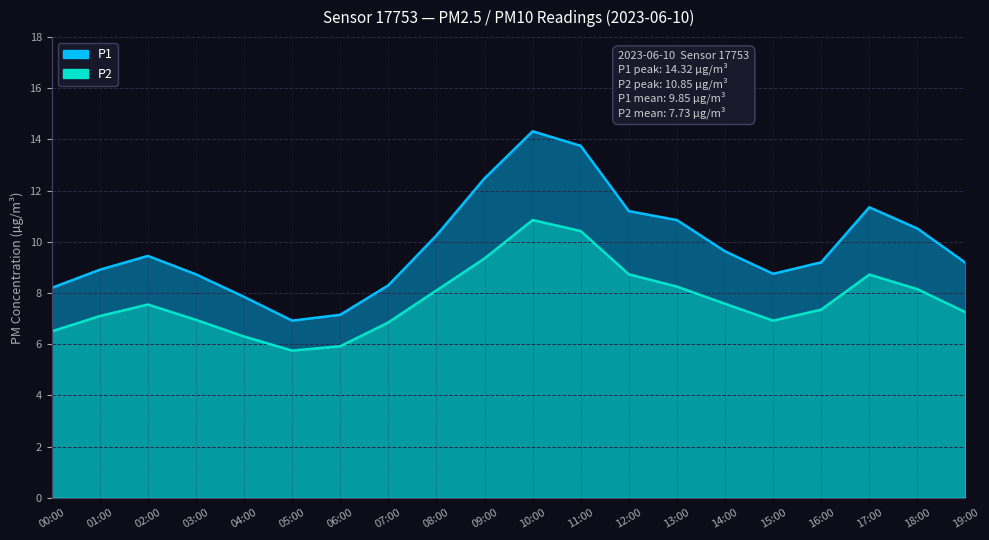

How many values in the P2 series exceed 7?

13